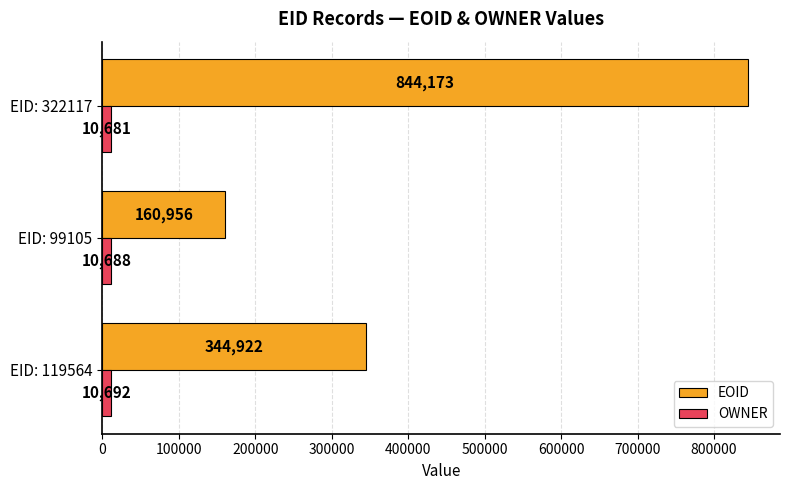

What is the greatest value displayed?

844173